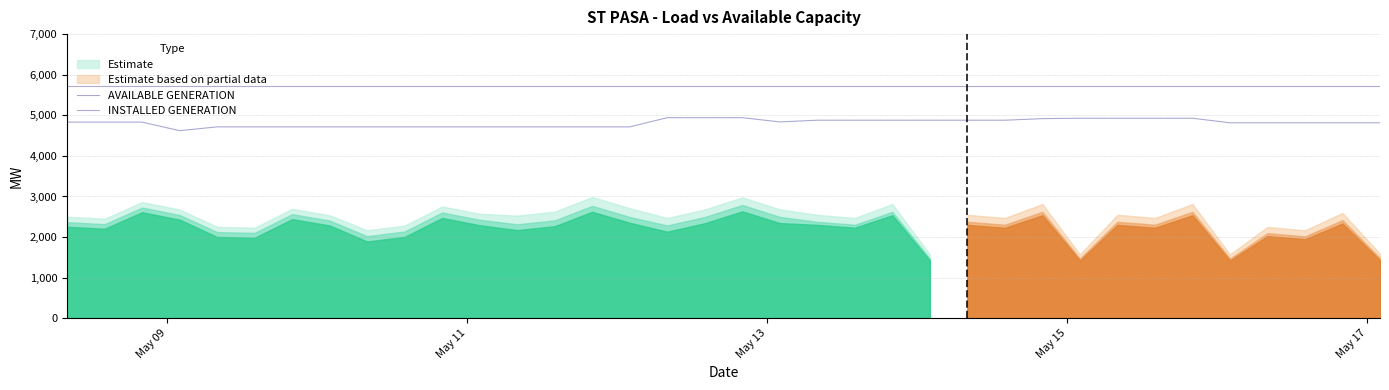

In AVAILABLE GENERATION, how many points are lower than both neighbors (excluding endpoints)?

2